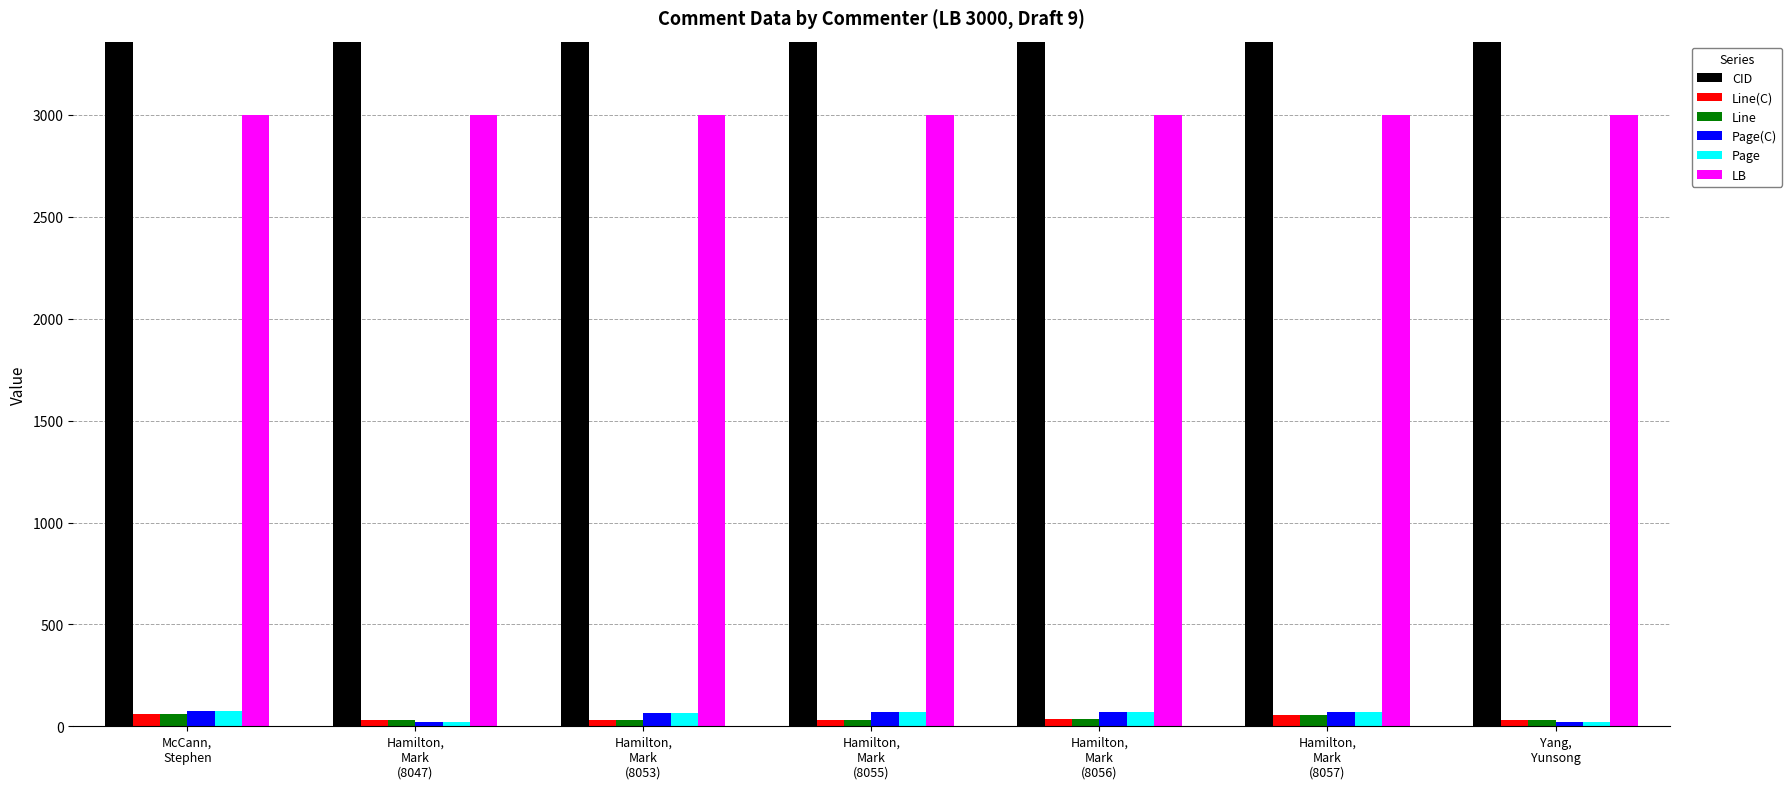

Rank the series at Hamilton,
Mark
(8056) from lowest to highest value.

Line(C), Line, Page(C), Page, LB, CID